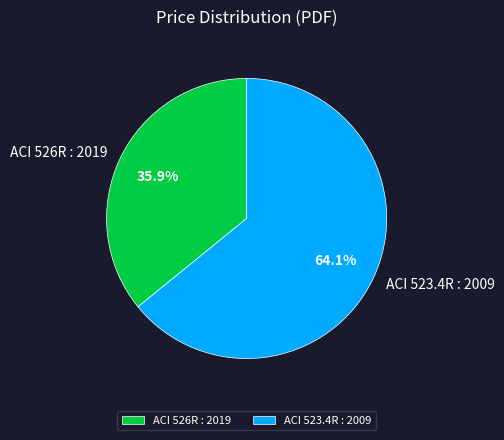

To the nearest percent, what is the average slice percentage?

50%